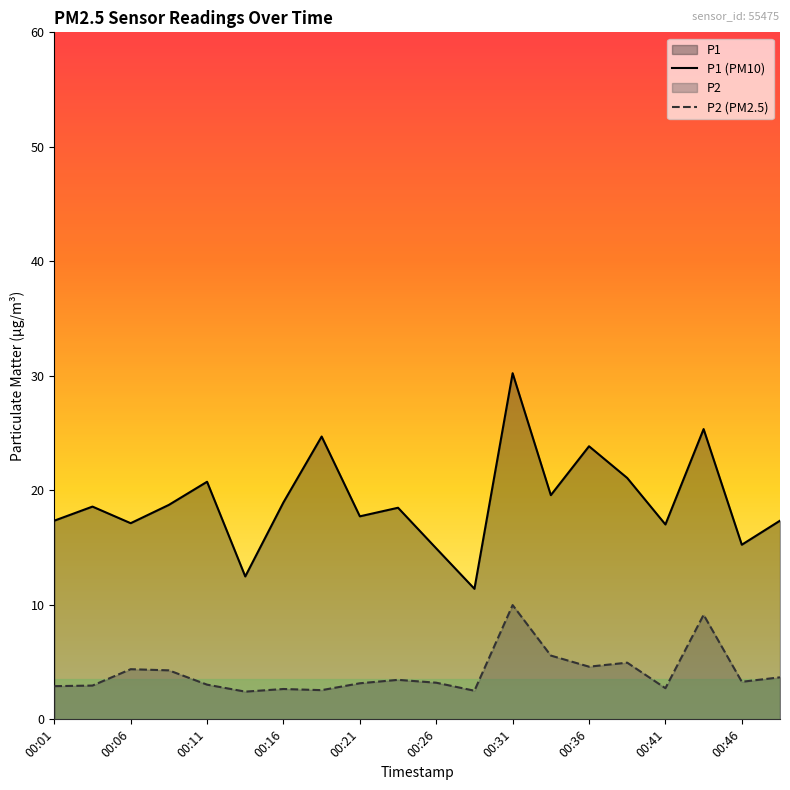

What is the difference between the maximum and minimum values in the P2 (PM2.5) series?

7.6